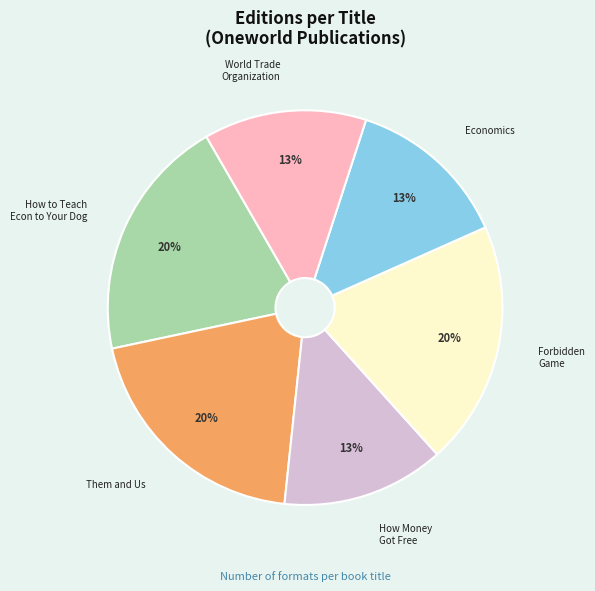

Between How to Teach Econ to Your Dog and World Trade Organization, which is larger?

How to Teach Econ to Your Dog